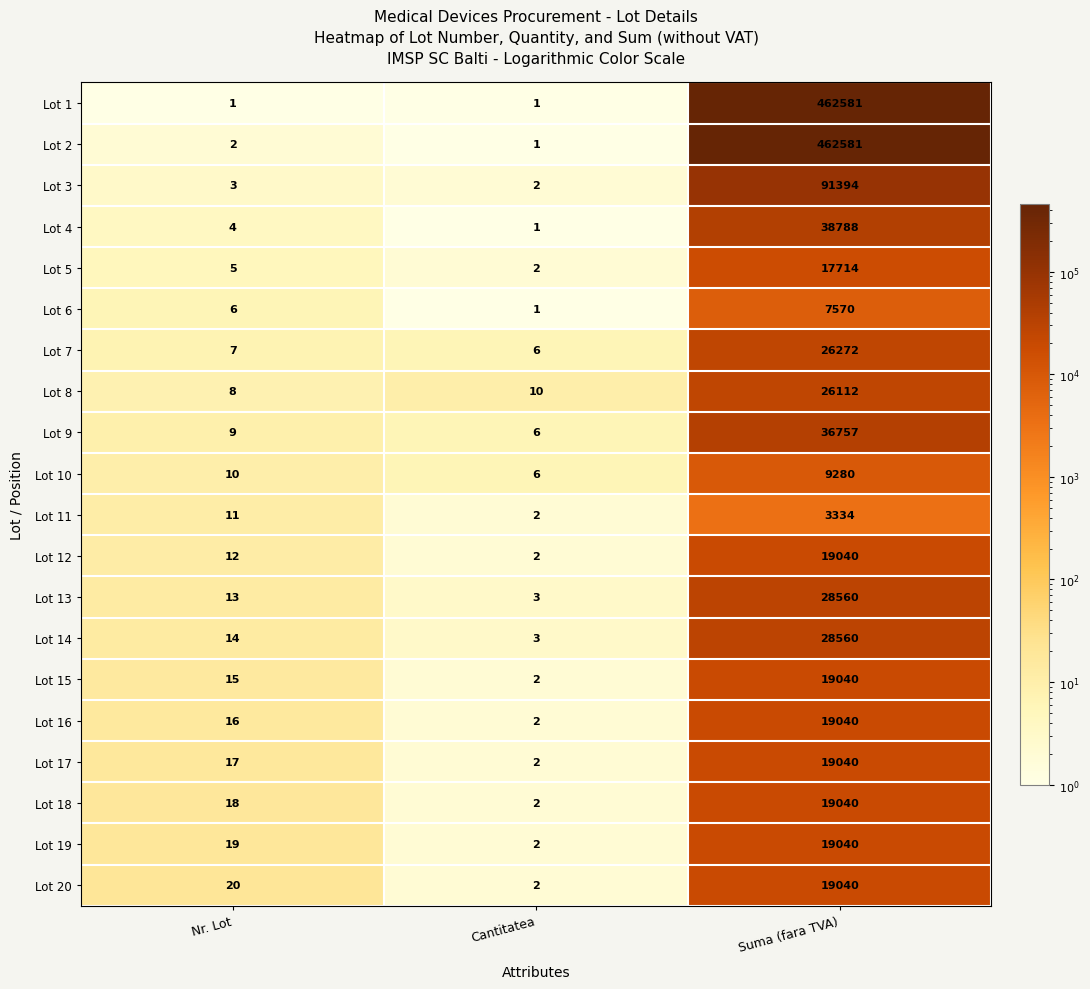

What is the total value across all series at Suma (fara TVA)?

1372783